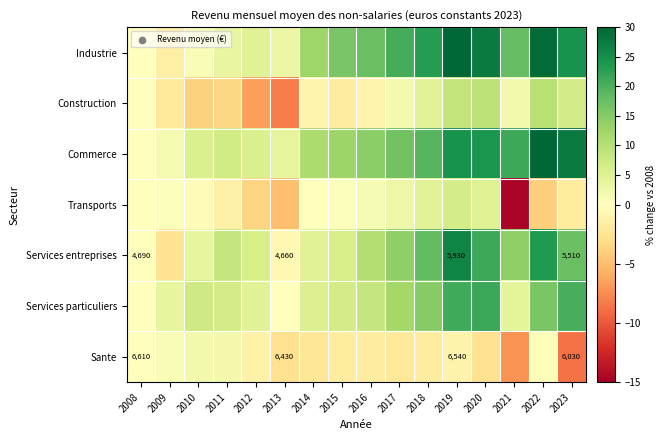

What is the sum of the Transports values at 2015 and 2016?

1.8